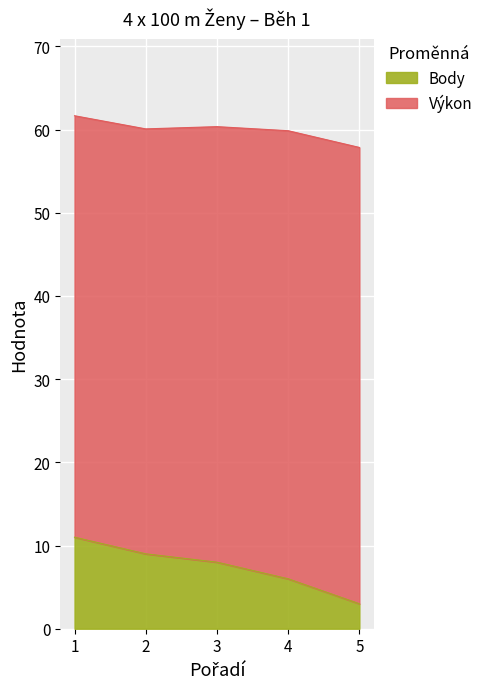

What is the ratio of the value at 1 to the value at 4?

1.8